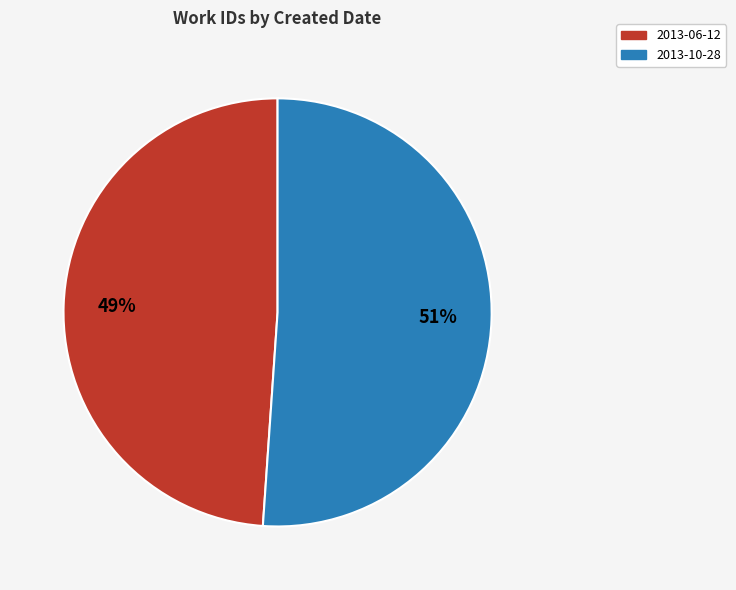

Between 2013-10-28 and 2013-06-12, which is larger?

2013-10-28